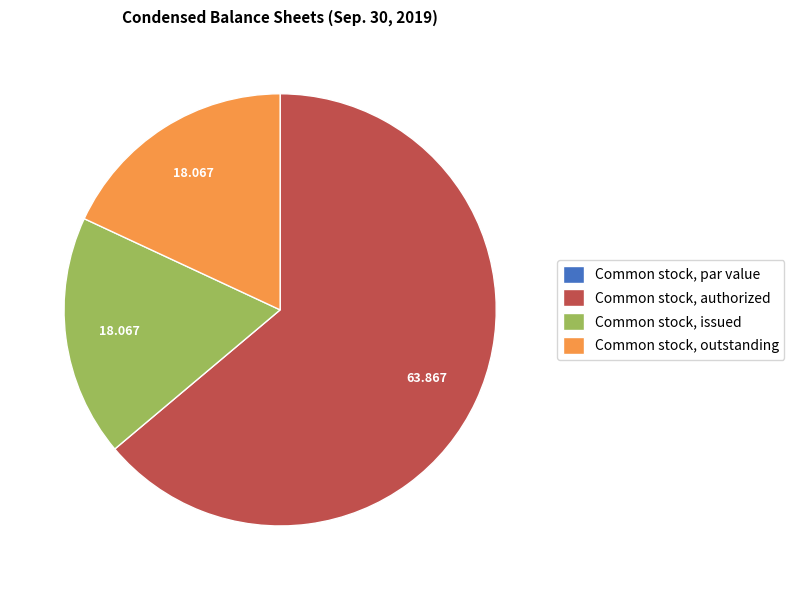

Does any single category account for the majority?

Yes